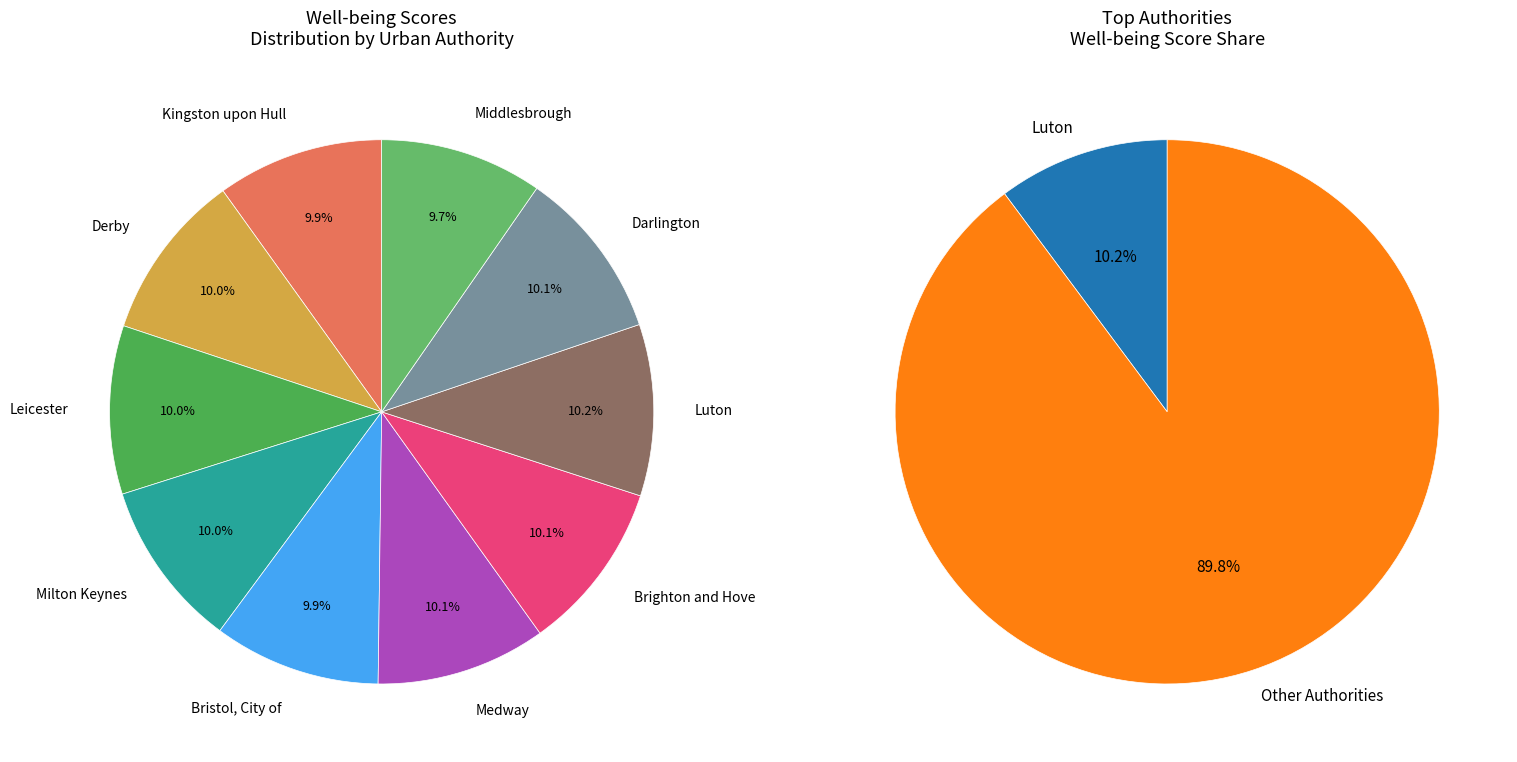

True or false: Kingston upon Hull accounts for 10% of the total.

True